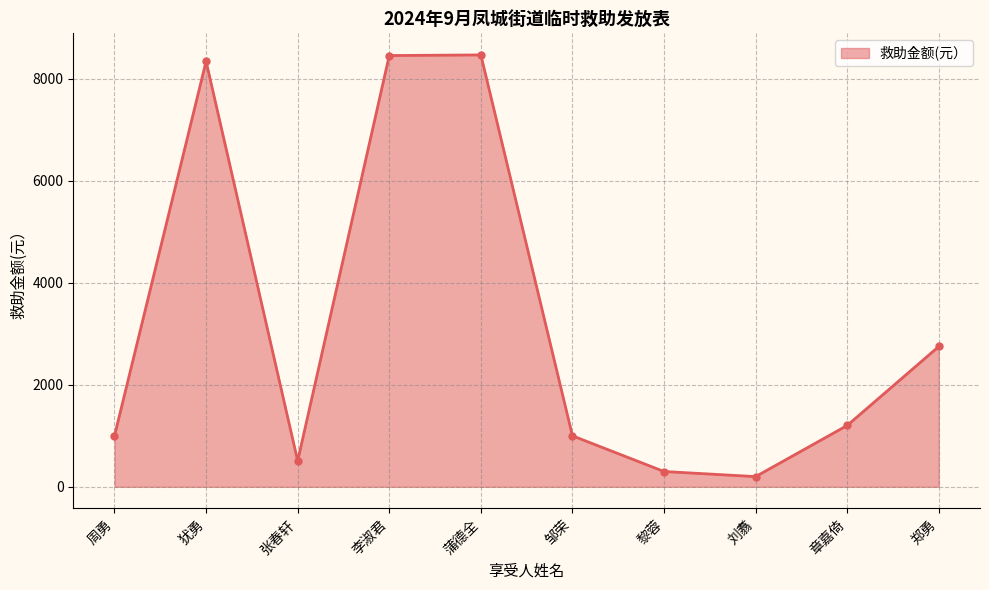

How many points are lower than both their immediate neighbors (excluding endpoints)?

2